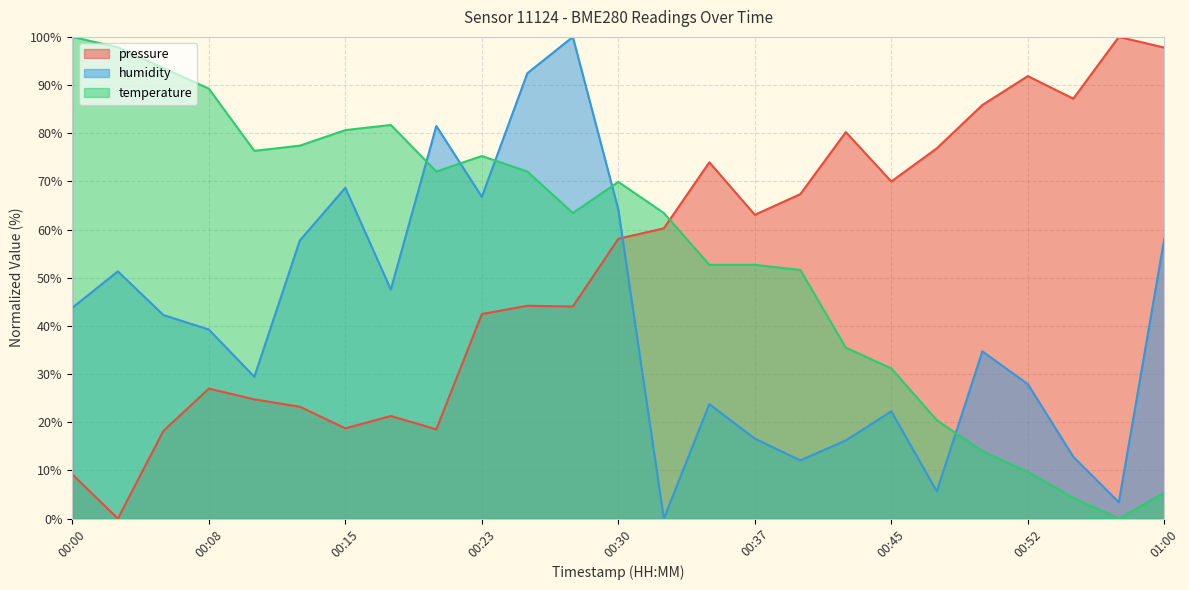

After their last crossing, which series has the higher values: humidity or pressure?

pressure